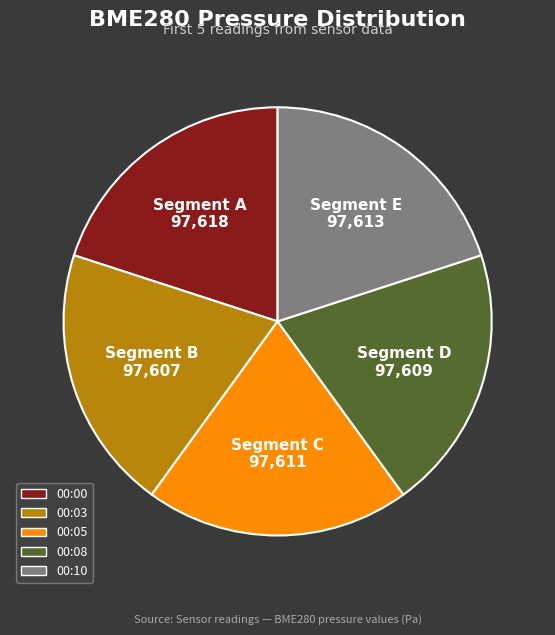

How many segments does this pie chart have?

5